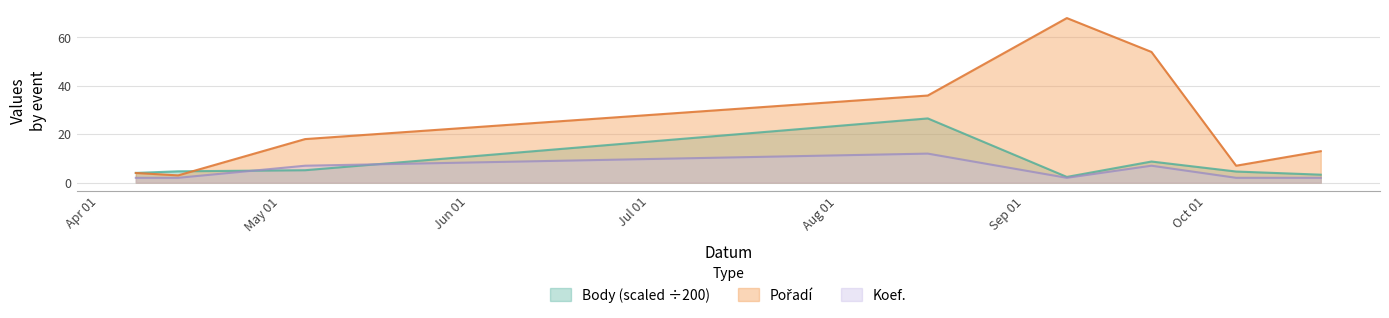

True or false: Pořadí and Koef. intersect in this chart.

False